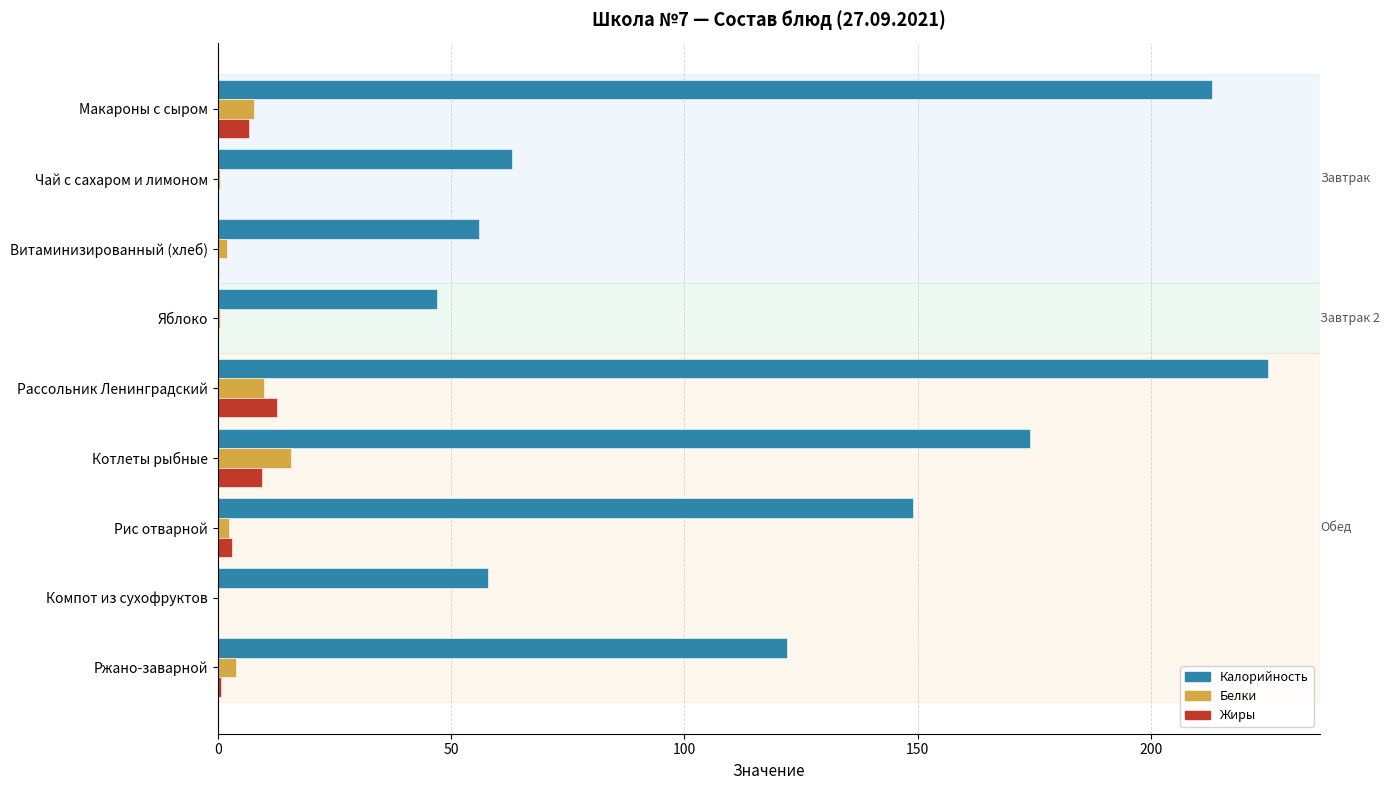

What are all the series names shown in the legend?

Калорийность, Белки, Жиры